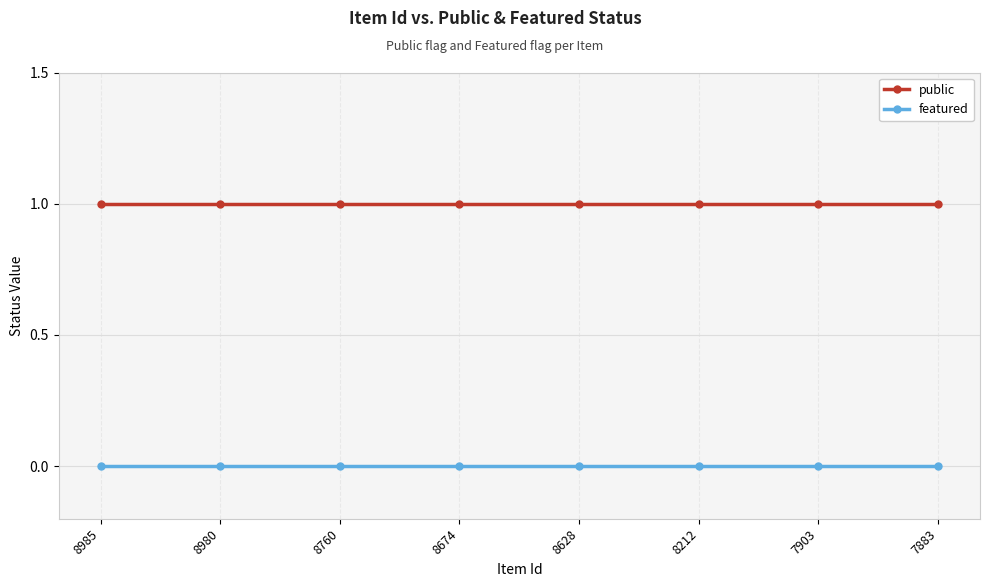

List the series in order of their peak value, highest first.

public, featured